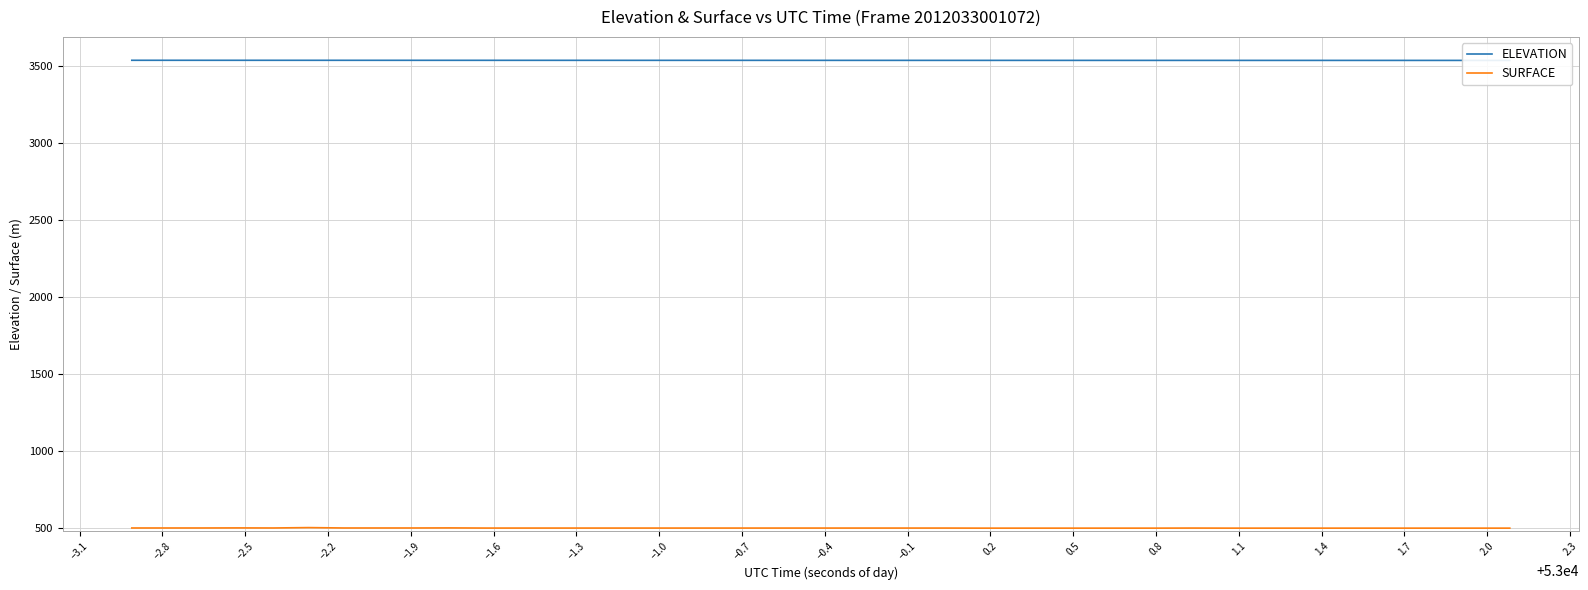

Reading left to right, extract all data points from this chart.

ELEVATION: 3538.6	3538.6	3538.6	3538.6	3538.5	3538.5	3538.5	3538.5	3538.5	3538.4	3538.4	3538.4	3538.4	3538.3	3538.3	3538.3	3538.2	3538.2	3538.2	3538.2	3538.1	3538.1	3538.1	3538.1	3538.1	3538.0	3538.0	3538.0	3538.0	3538.0	3537.9	3537.9	3537.9	3537.9	3537.9	3537.9	3537.9	3537.9	3537.9	3537.8
SURFACE: 498.7	498.7	498.7	499.2	498.7	501.2	498.7	498.7	498.7	499.2	498.2	498.2	498.2	498.2	498.2	498.2	498.2	498.2	498.2	498.2	498.2	498.2	498.2	498.2	497.7	497.7	497.7	497.7	497.7	497.7	498.2	497.7	497.7	497.7	497.7	497.7	497.7	497.7	497.7	497.7